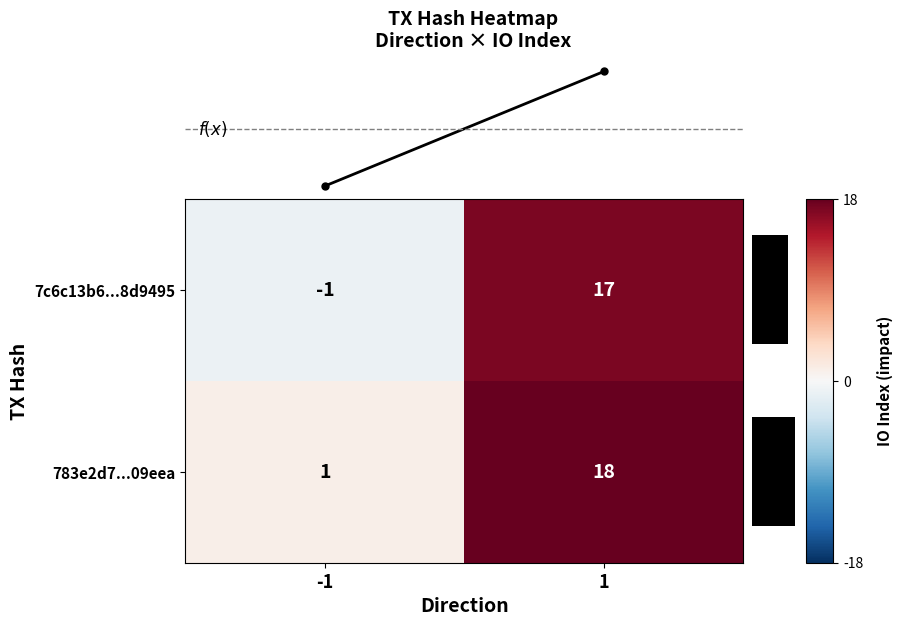

The value of 783e2d7...09eea at 1 is 6. True or false?

False